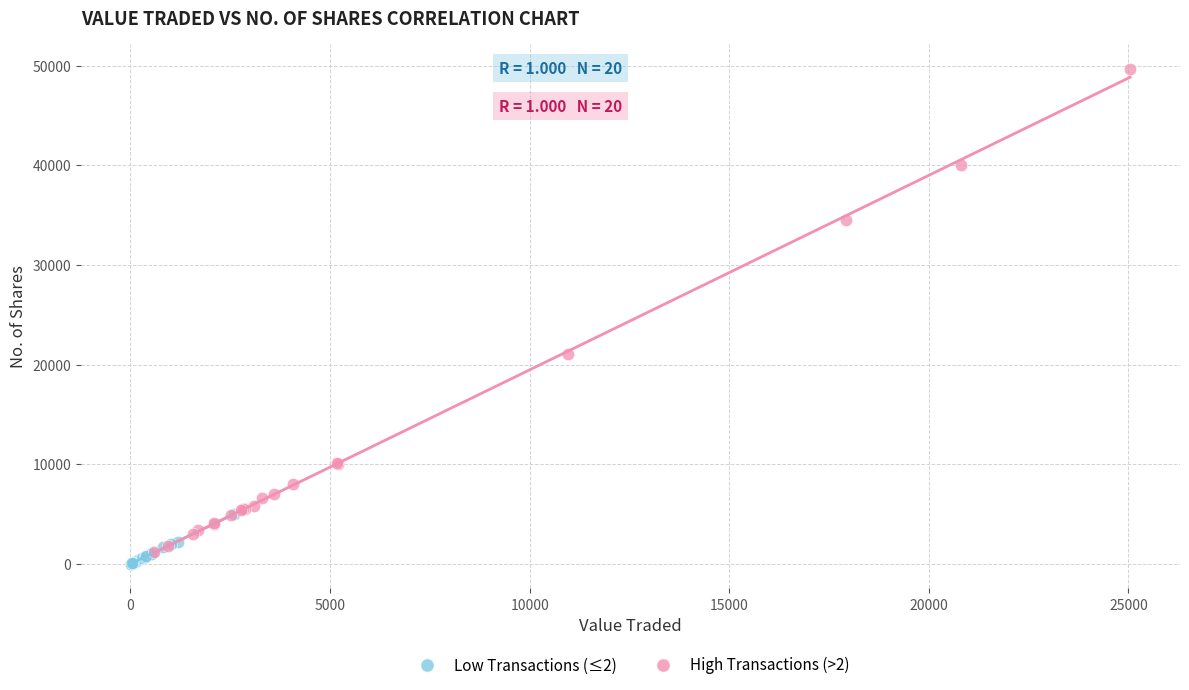

Which series reaches the maximum Y coordinate?

High Transactions (>2)